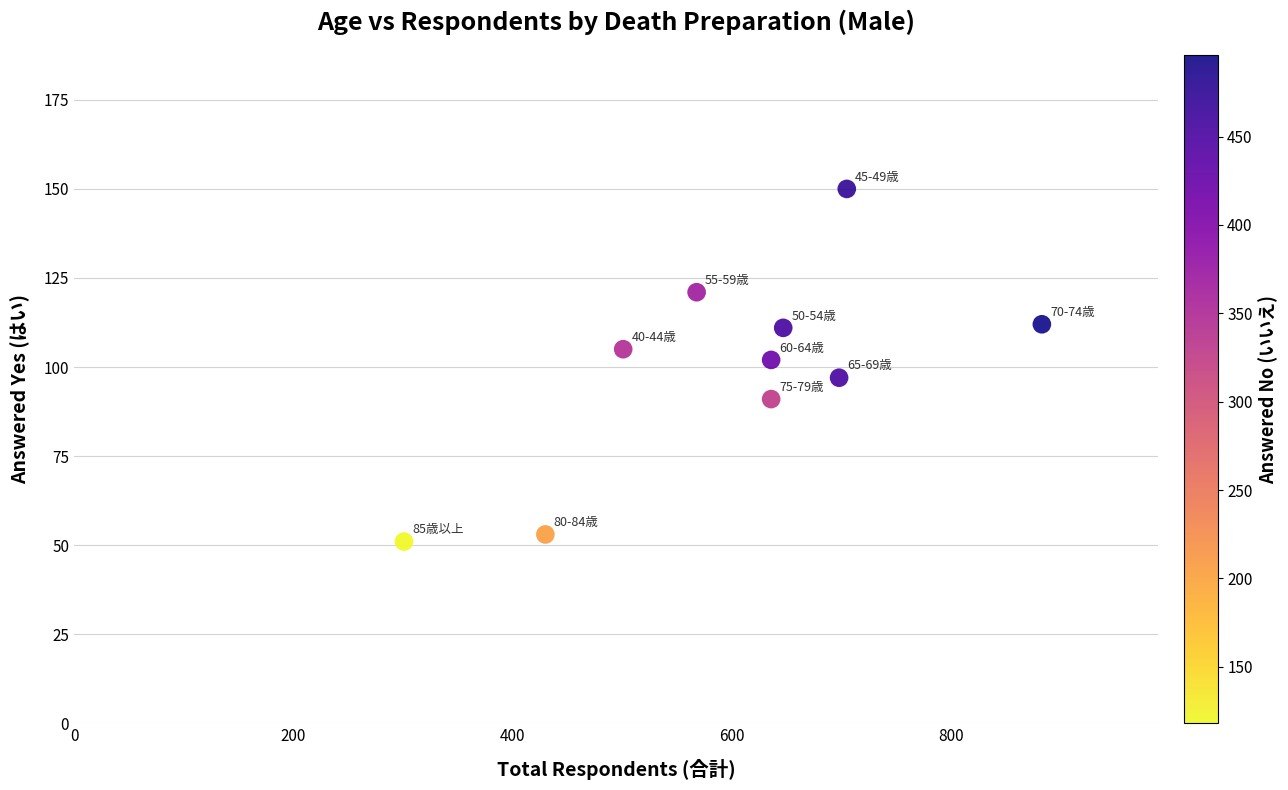

What is the range of X values (max minus min)?

582